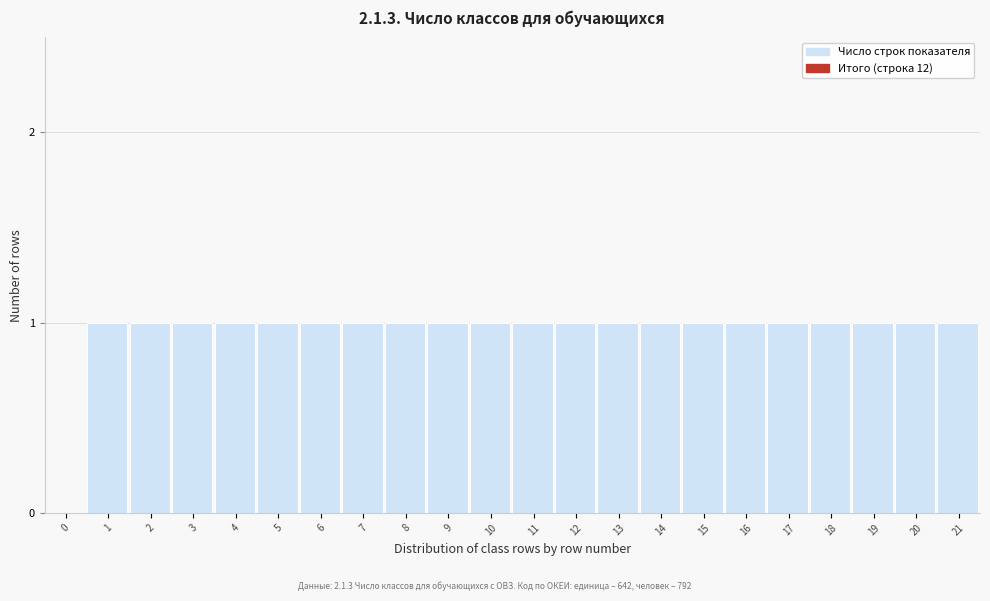

Reading left to right, list all the values displayed in this chart.

0=0	1=1	2=1	3=1	4=1	5=1	6=1	7=1	8=1	9=1	10=1	11=1	12=1	13=1	14=1	15=1	16=1	17=1	18=1	19=1	20=1	21=1